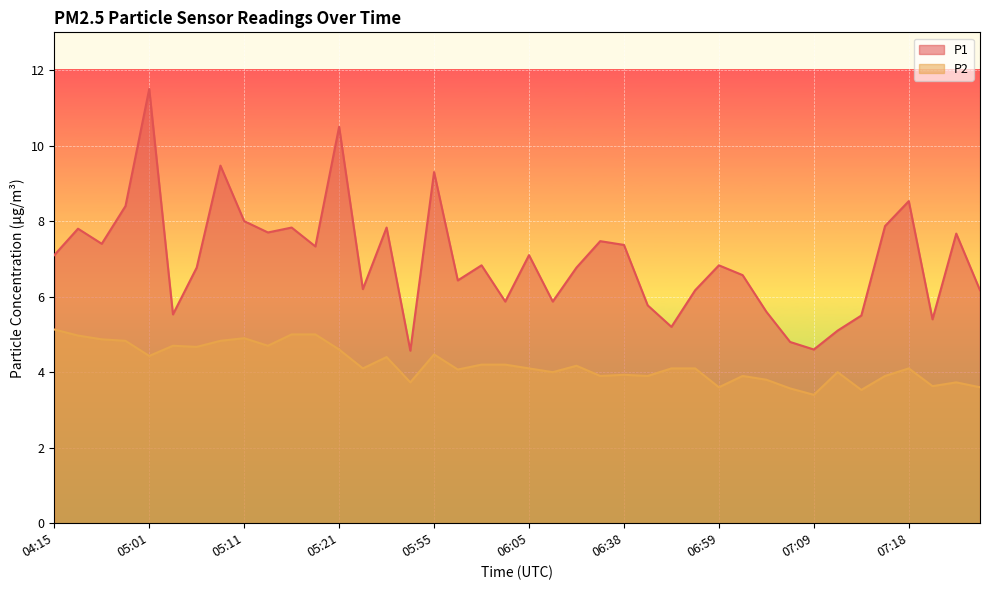

At which label is P2 closest to 4?

06:08